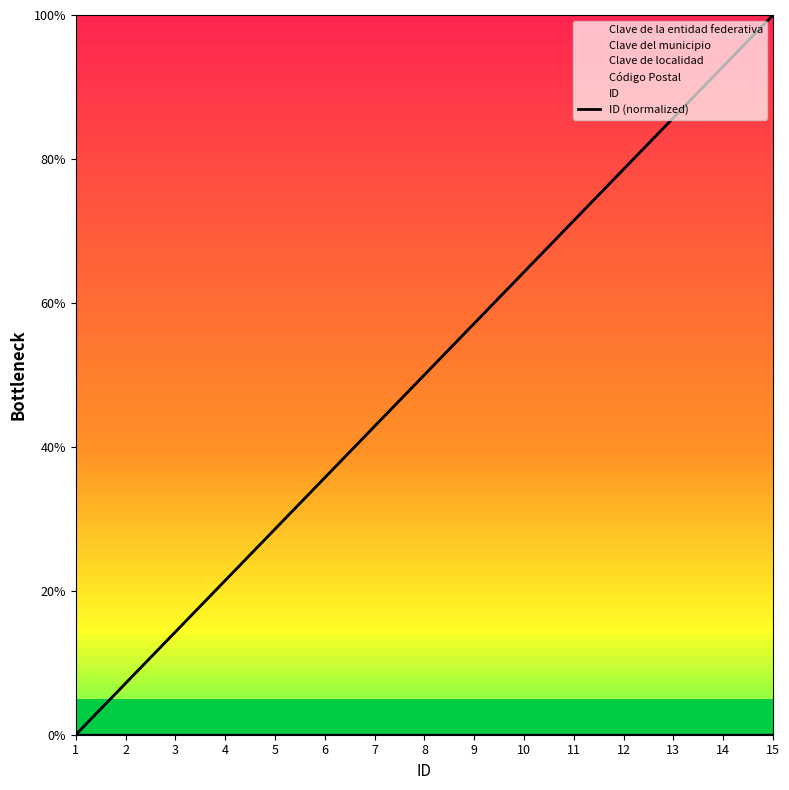

Rank the categories by value from highest to lowest.

15, 14, 13, 12, 11, 10, 9, 8, 7, 6, 5, 4, 3, 2, 1